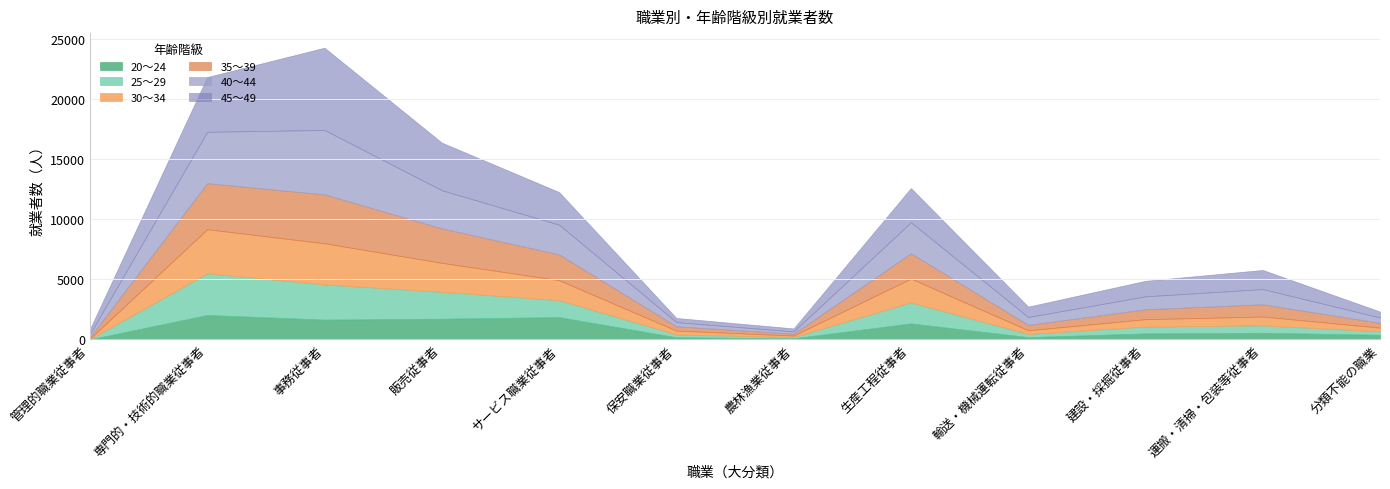

What is the maximum value for 40～44?

5363